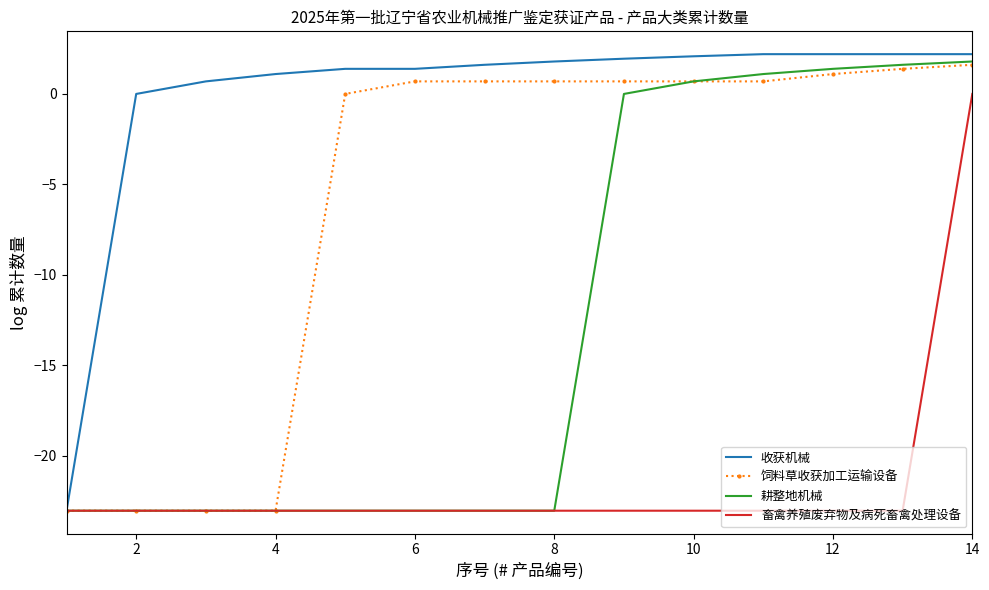

Which series has the largest total across all categories?

收获机械